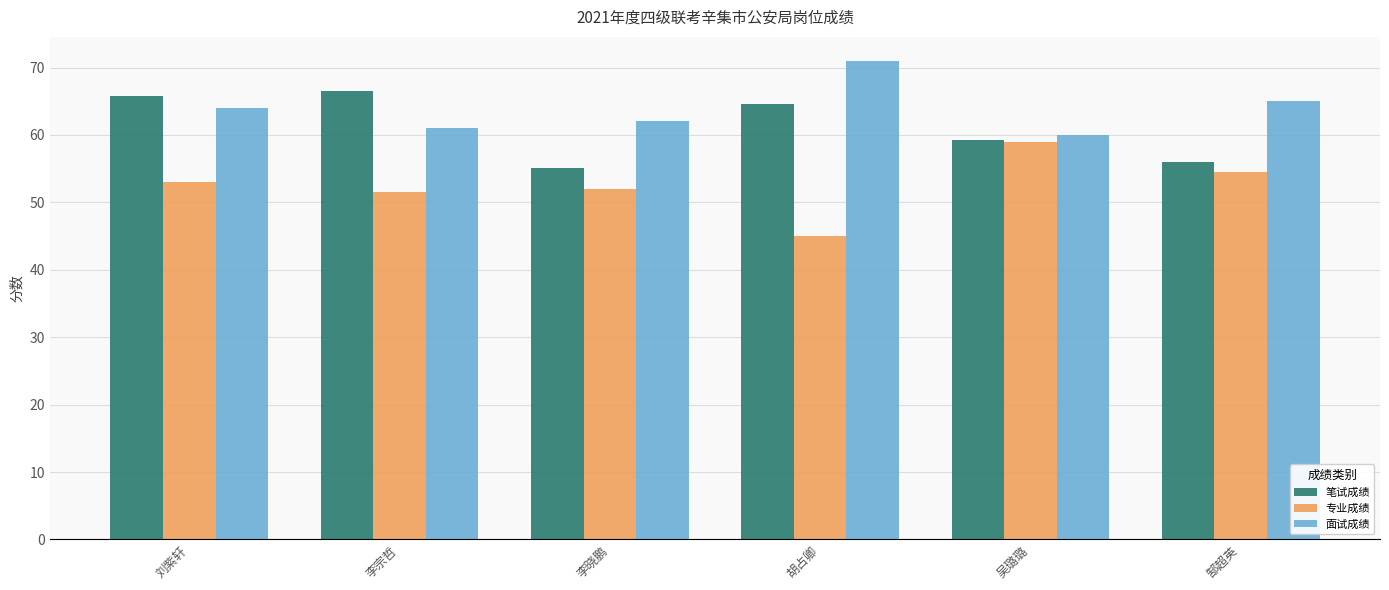

What is the average value of the 笔试成绩 series?

61.2